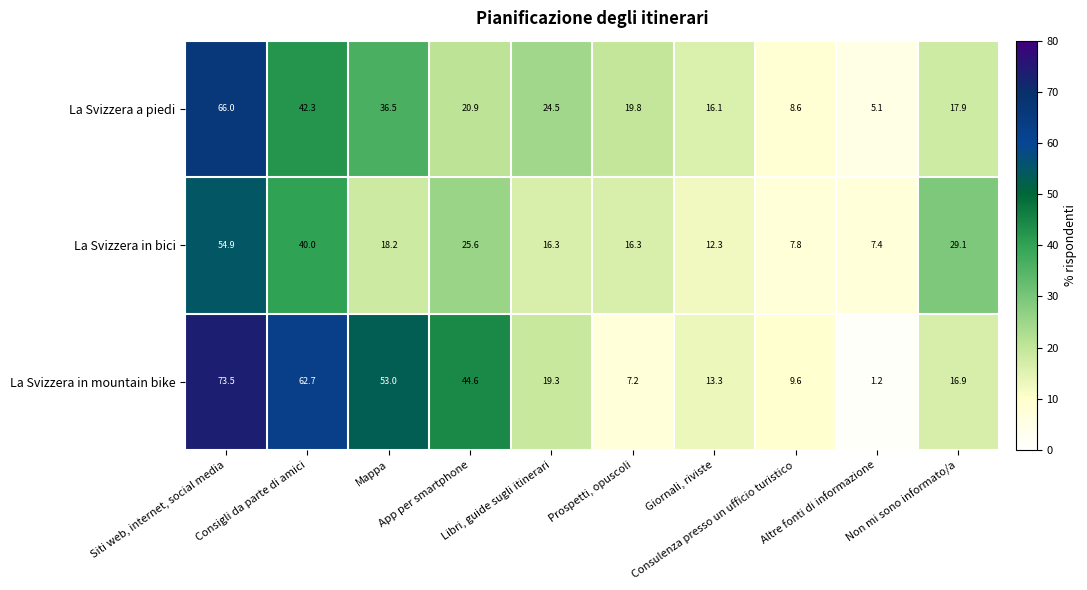

At how many categories does at least one series exceed 20?

6